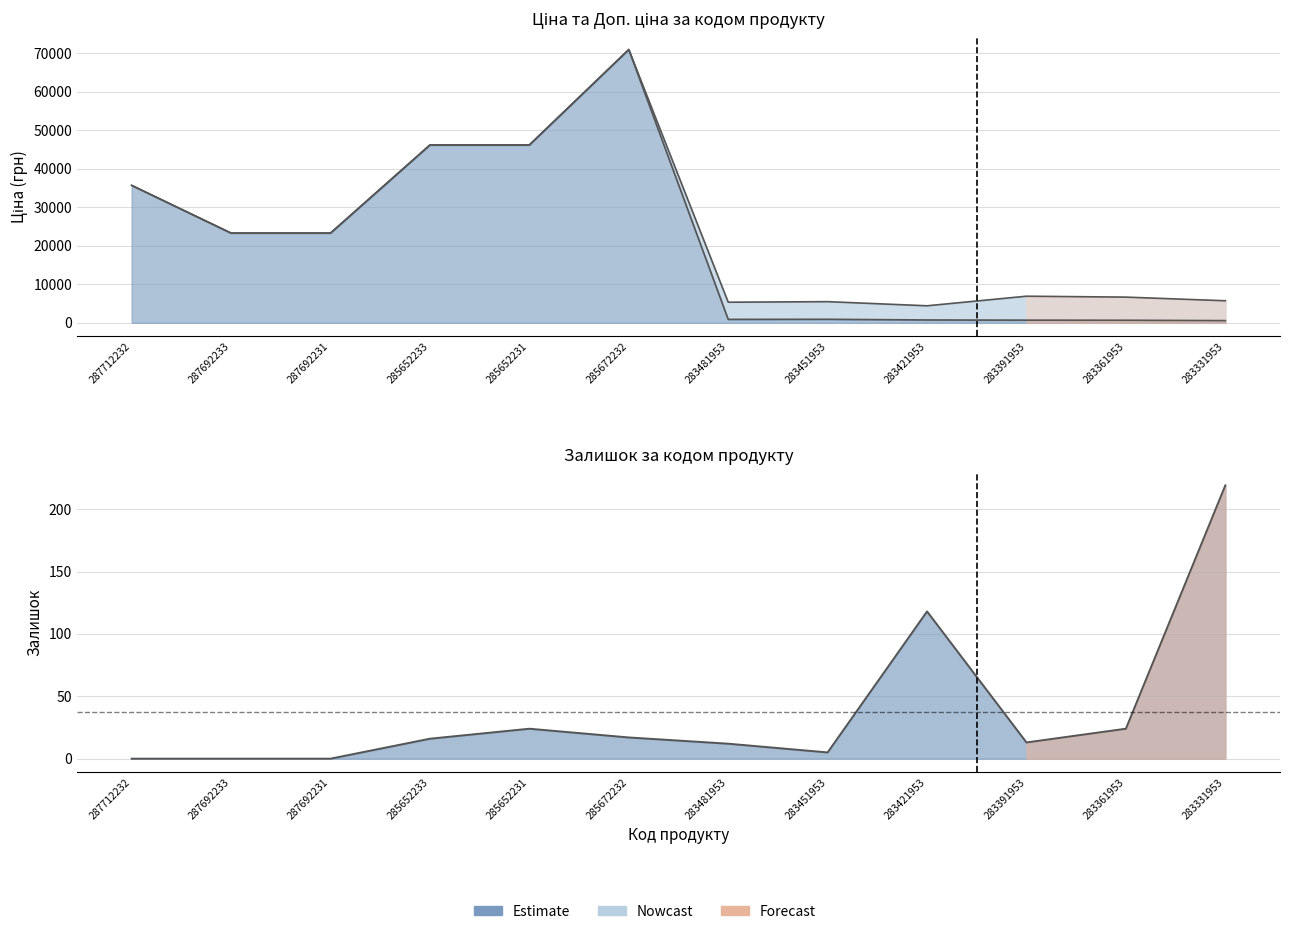

Which series changed the most between 287692231 and 283421953?

Ціна